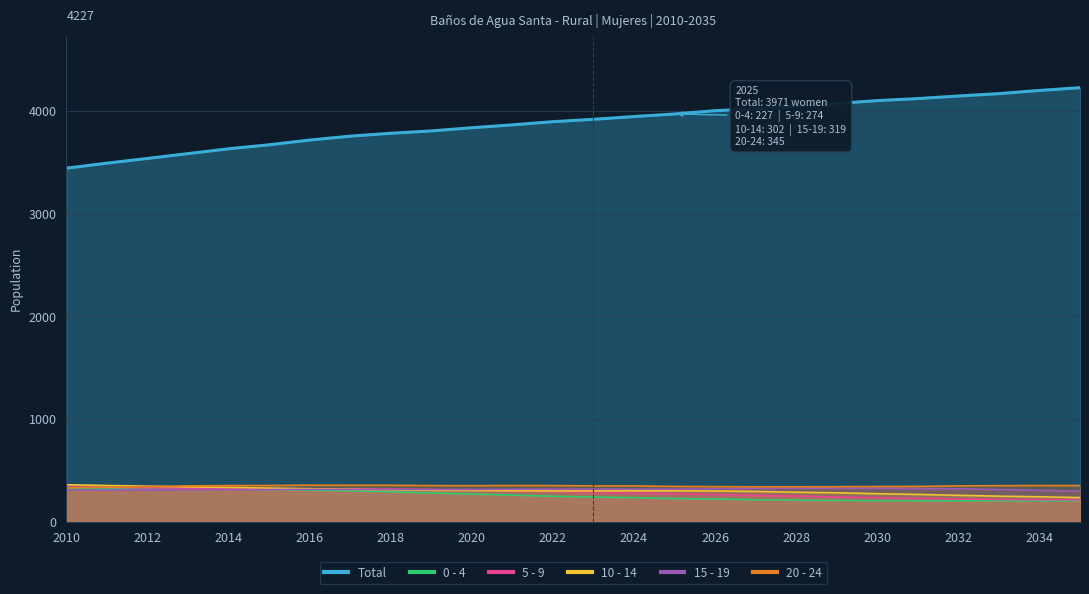

True or false: 10 - 14 has a value of 408 at 2022.

False